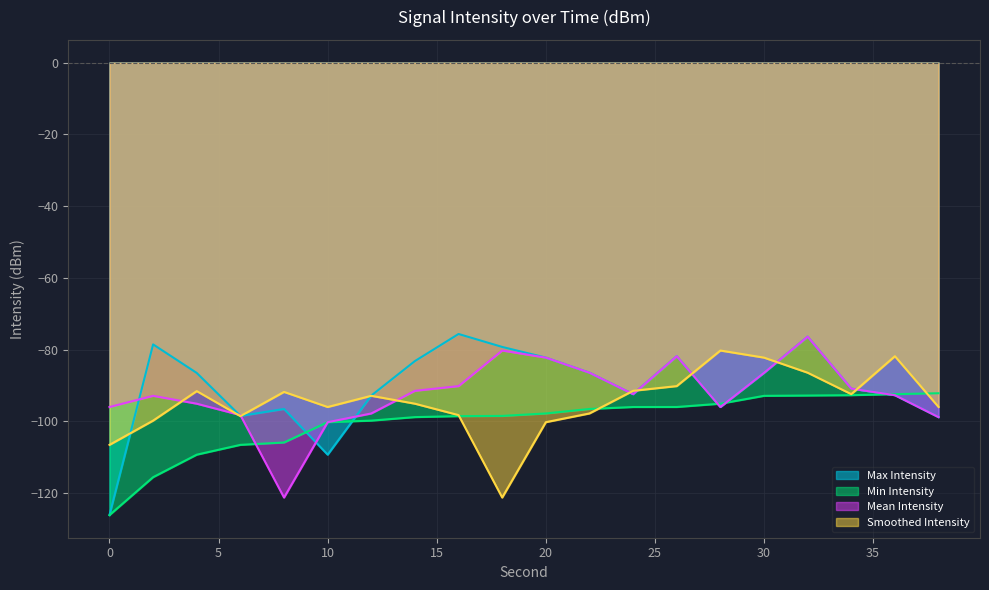

Is it true that Max Intensity equals -82.2 at 20?

True